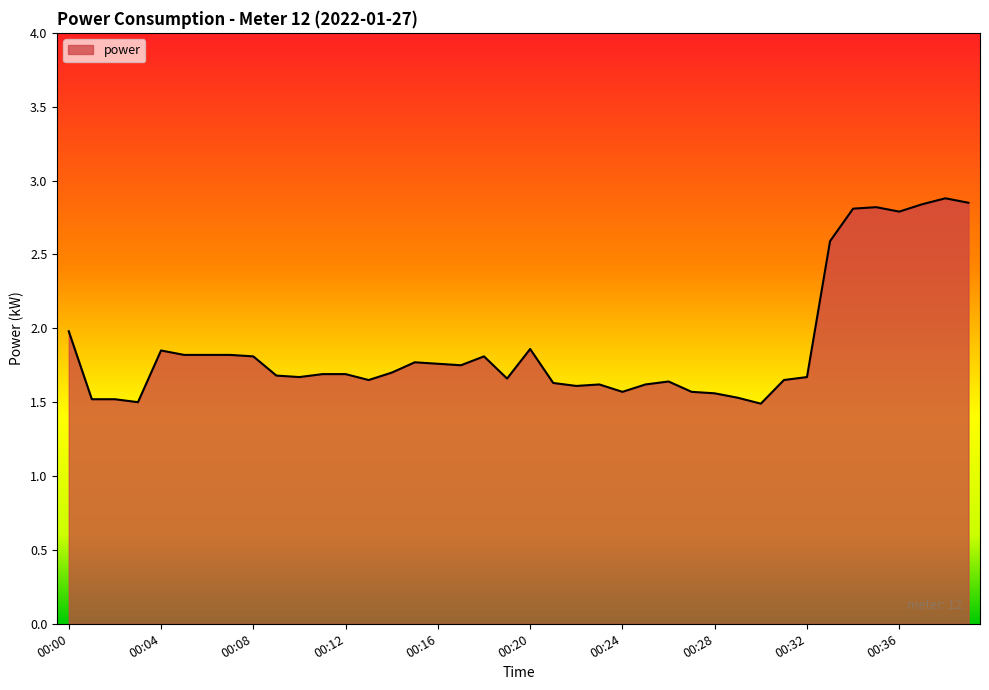

What is the difference between the maximum and minimum values?

1.4